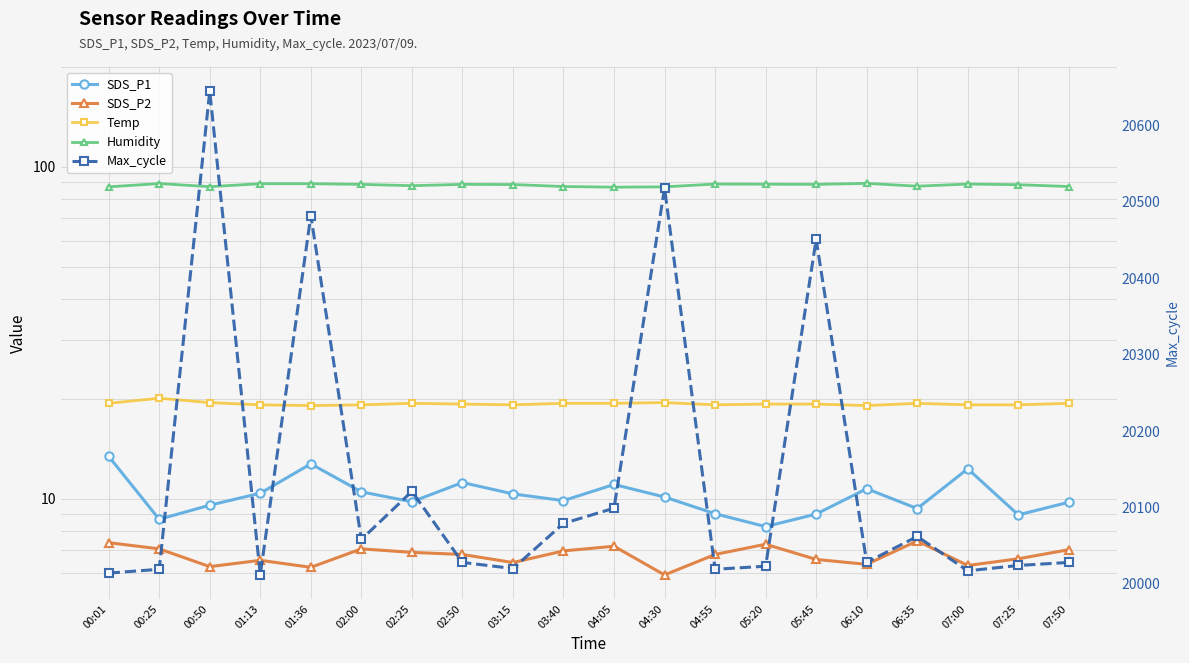

Is it true that Max_cycle equals 20645.0 at 00:50?

True